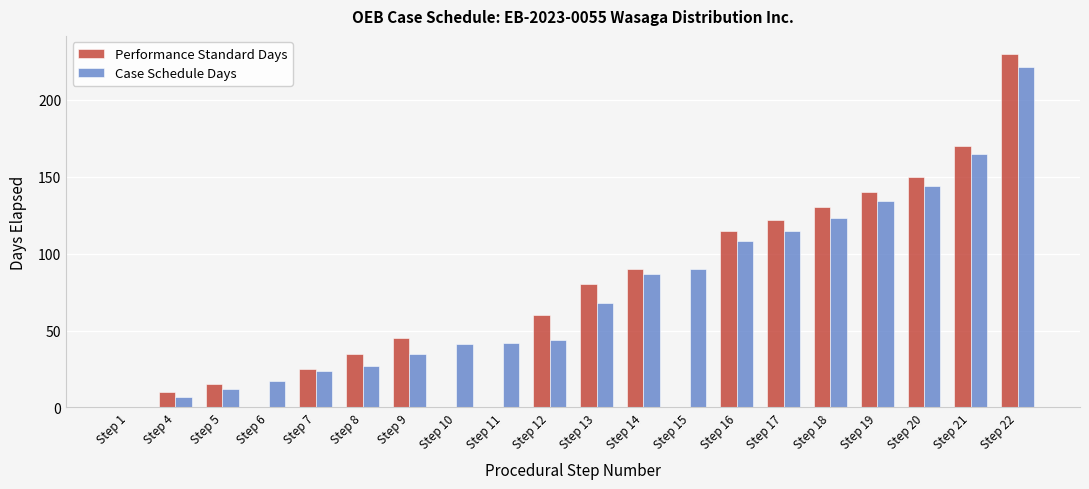

The Performance Standard Days series shows 115 at Step 16. True or false?

True